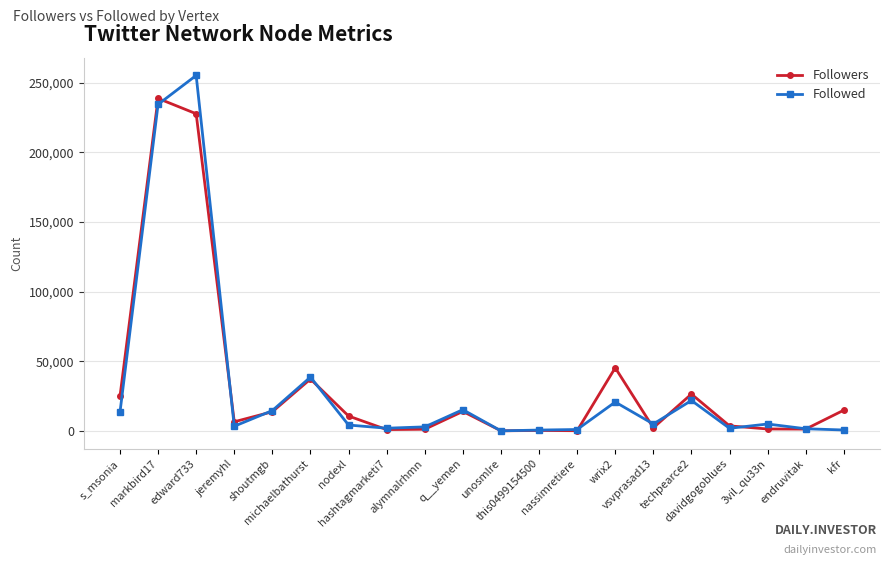

True or false: Followed has more than 1 points higher than both neighbors.

True